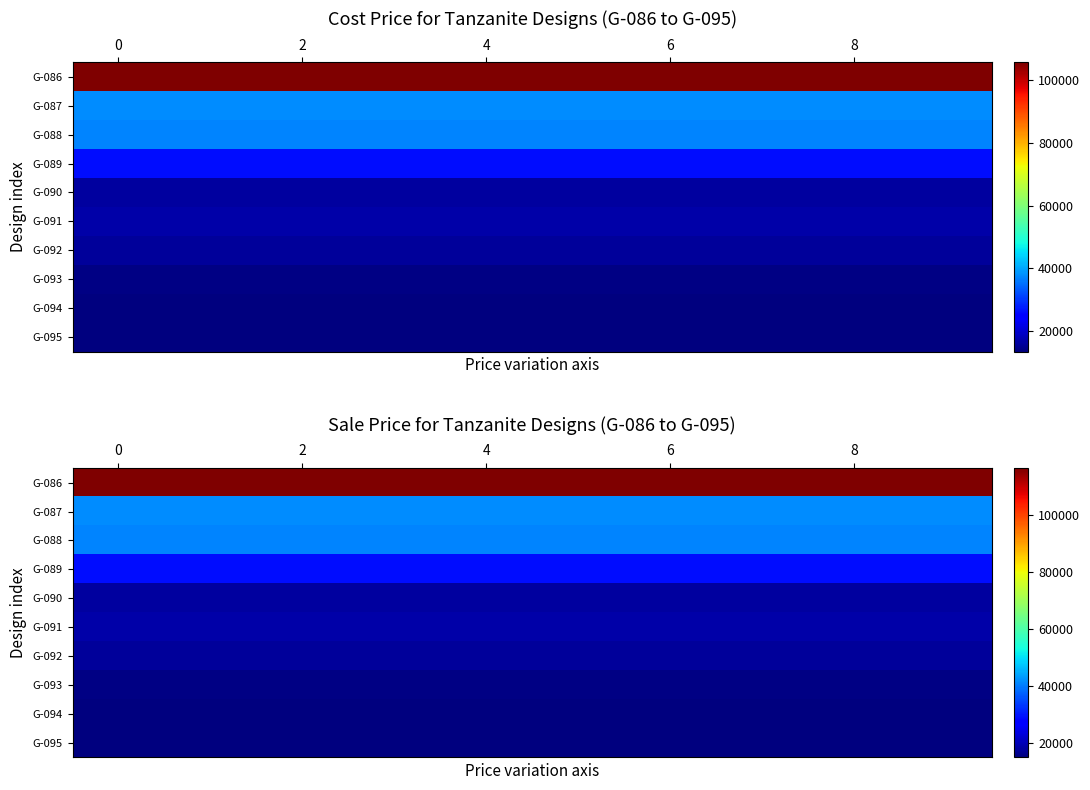

How many distinct data groups are displayed?

10